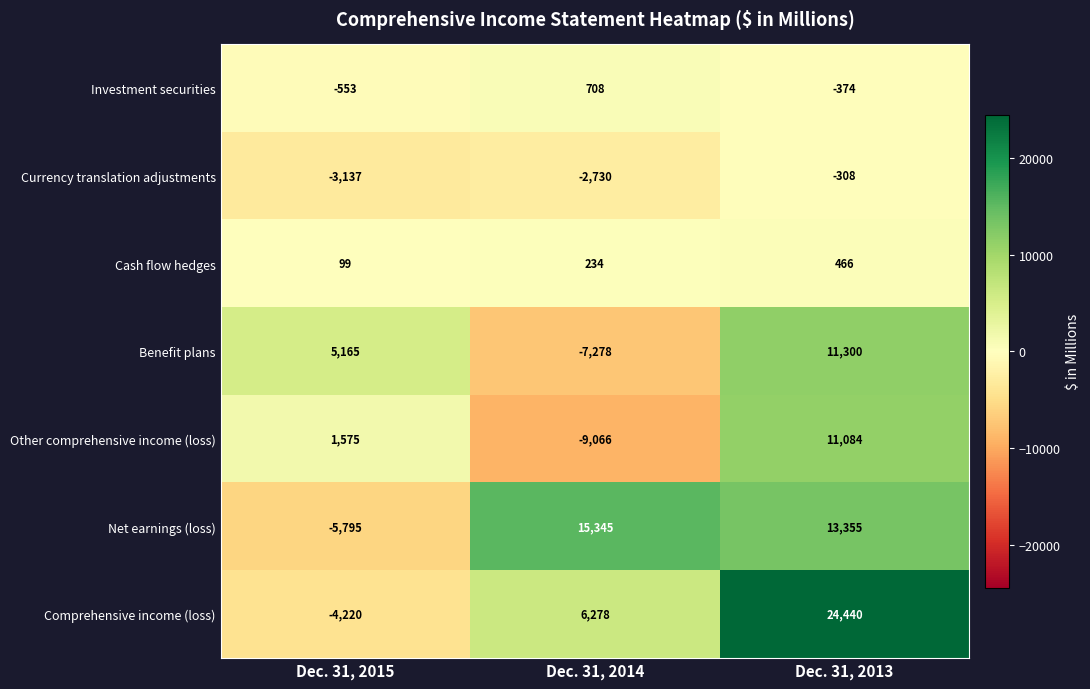

What is the minimum value shown in the chart?

-9066